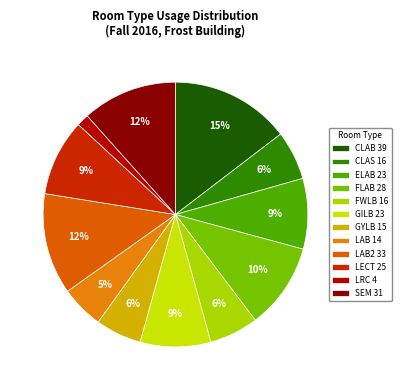

Is there a majority slice in this chart?

No